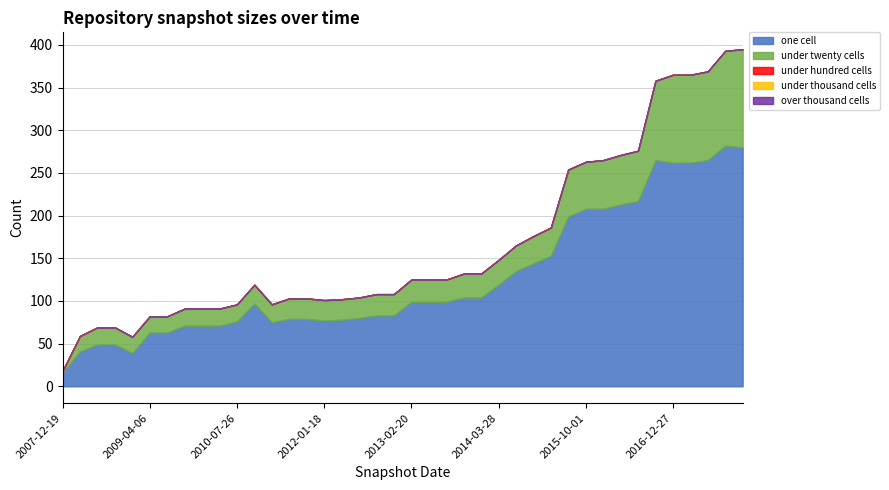

At how many categories does at least one series exceed 178?

11